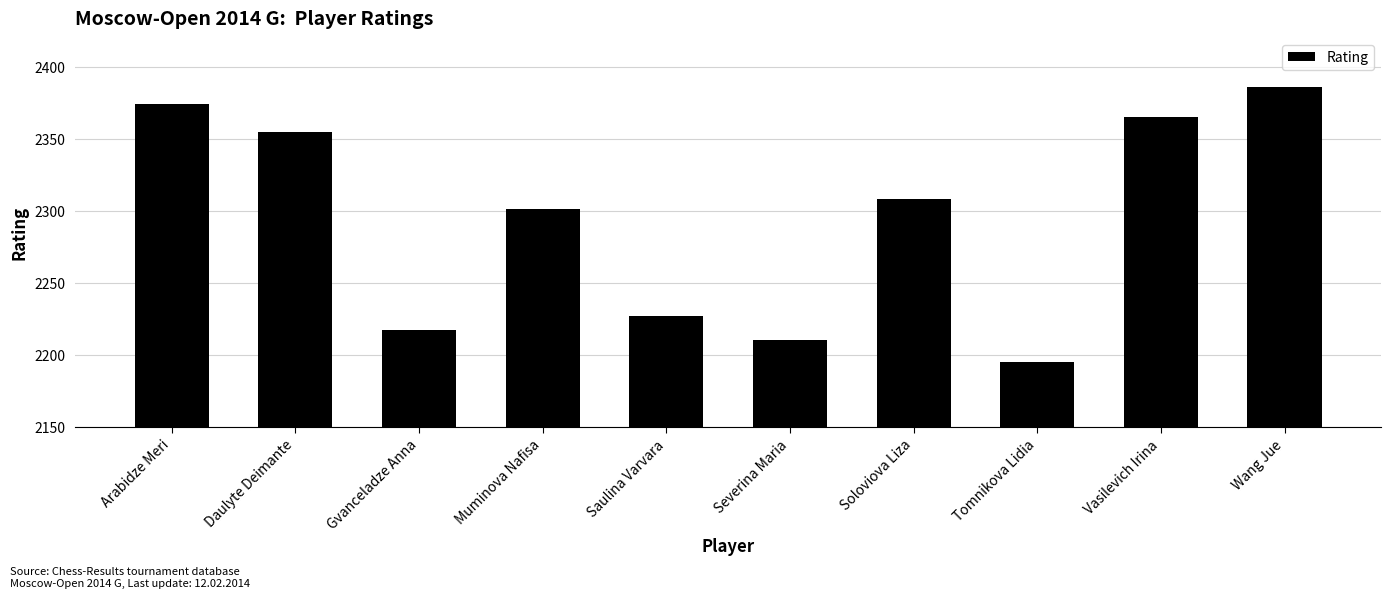

Rank the categories by value from lowest to highest.

Tomnikova Lidia, Severina Maria, Gvanceladze Anna, Saulina Varvara, Muminova Nafisa, Soloviova Liza, Daulyte Deimante, Vasilevich Irina, Arabidze Meri, Wang Jue